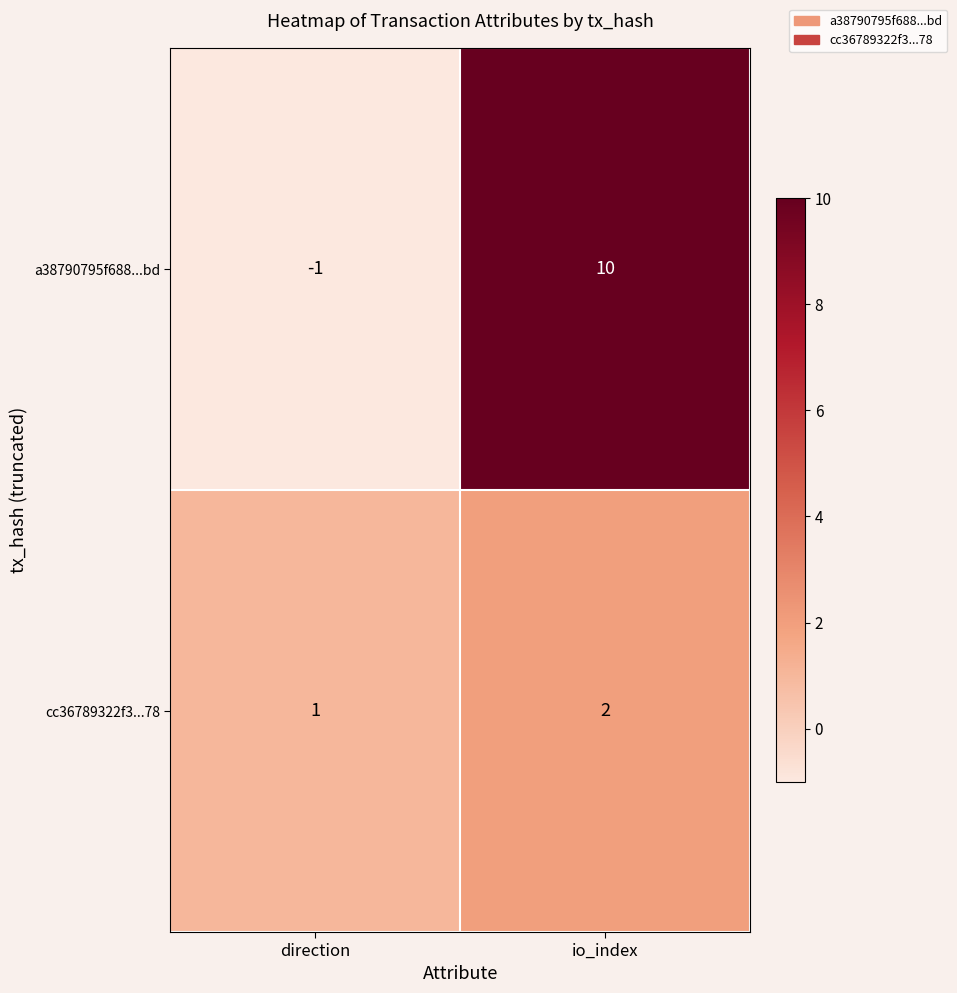

Which series has the largest total across all categories?

a38790795f688...bd